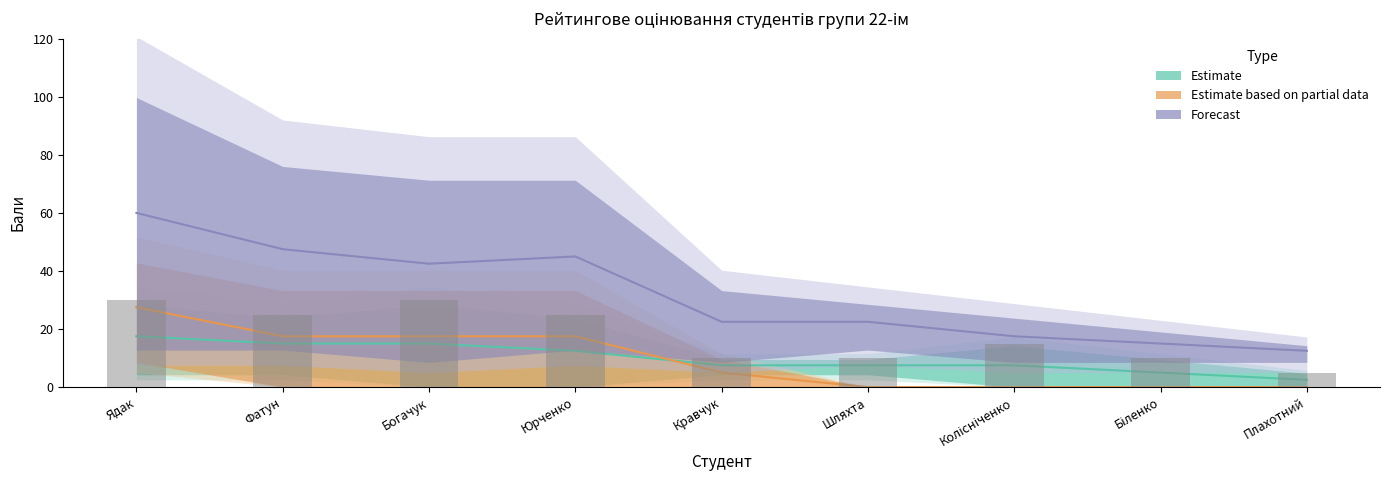

What is the label of the 7th bar from the right?

Богачук